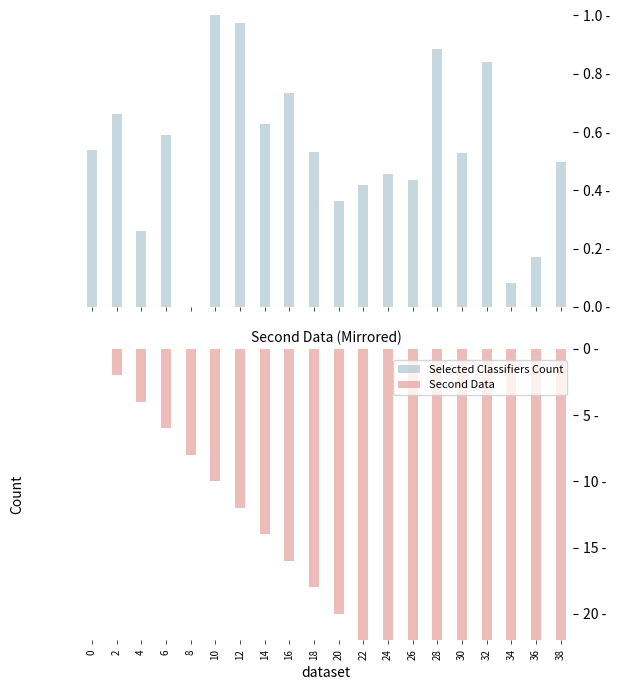

How many values in the Second Data series are below -18?

10